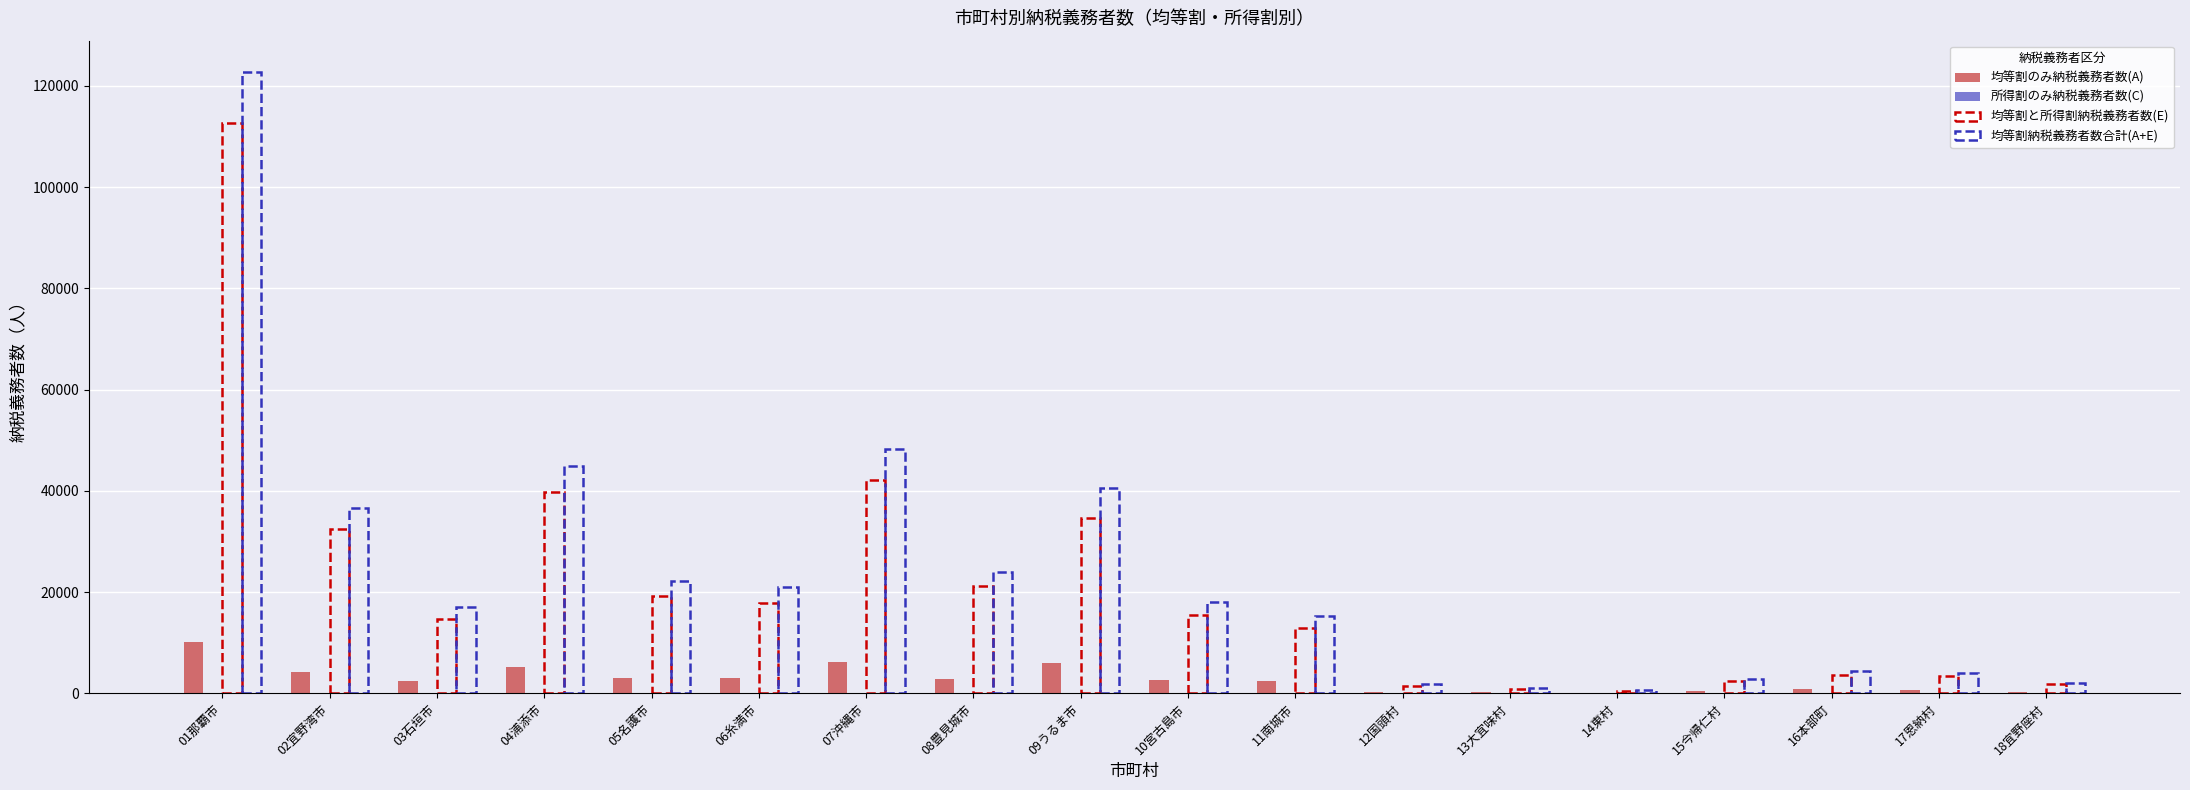

What position from the left is 13大宜味村?

13